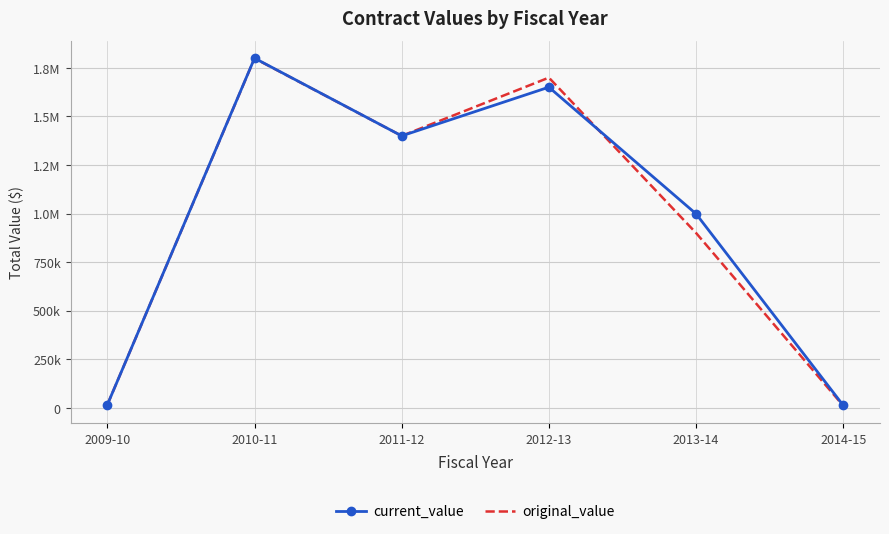

Which series has the largest total across all categories?

current_value